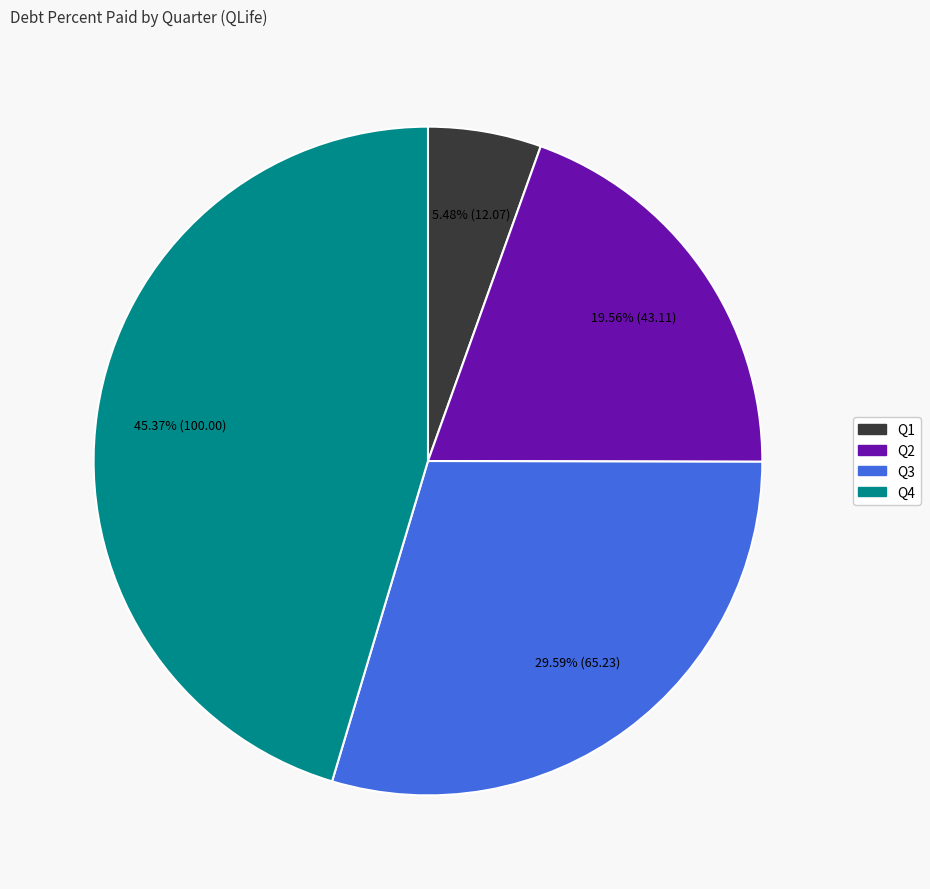

Is there any slice that represents more than half of the pie?

No